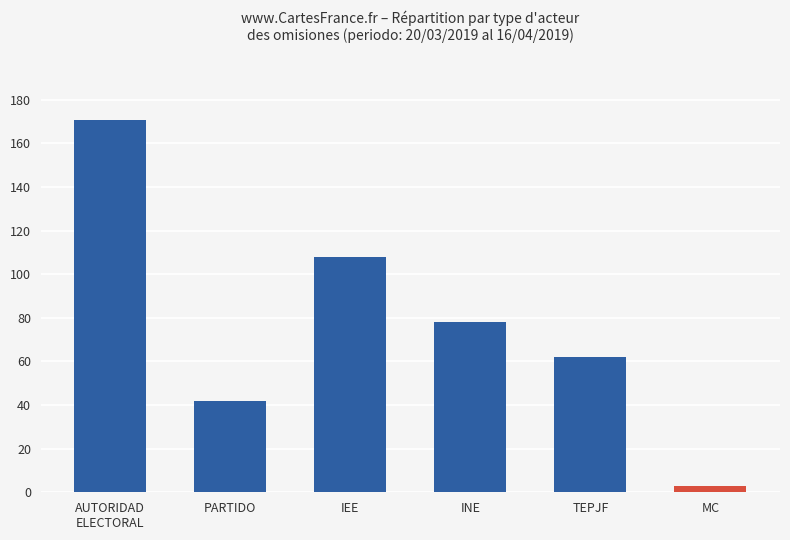

What is the difference between the maximum and minimum values?

168